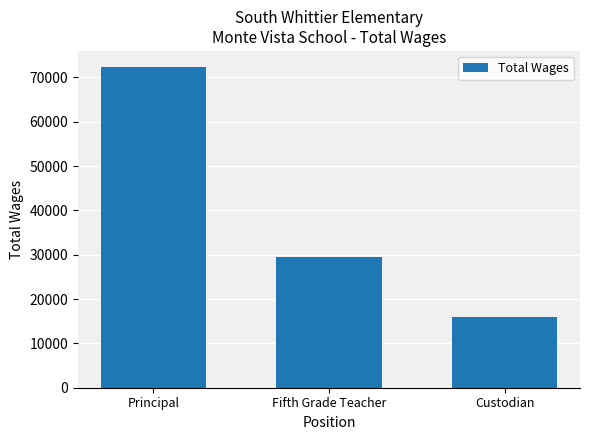

What is the label of the 3rd bar from the right?

Principal